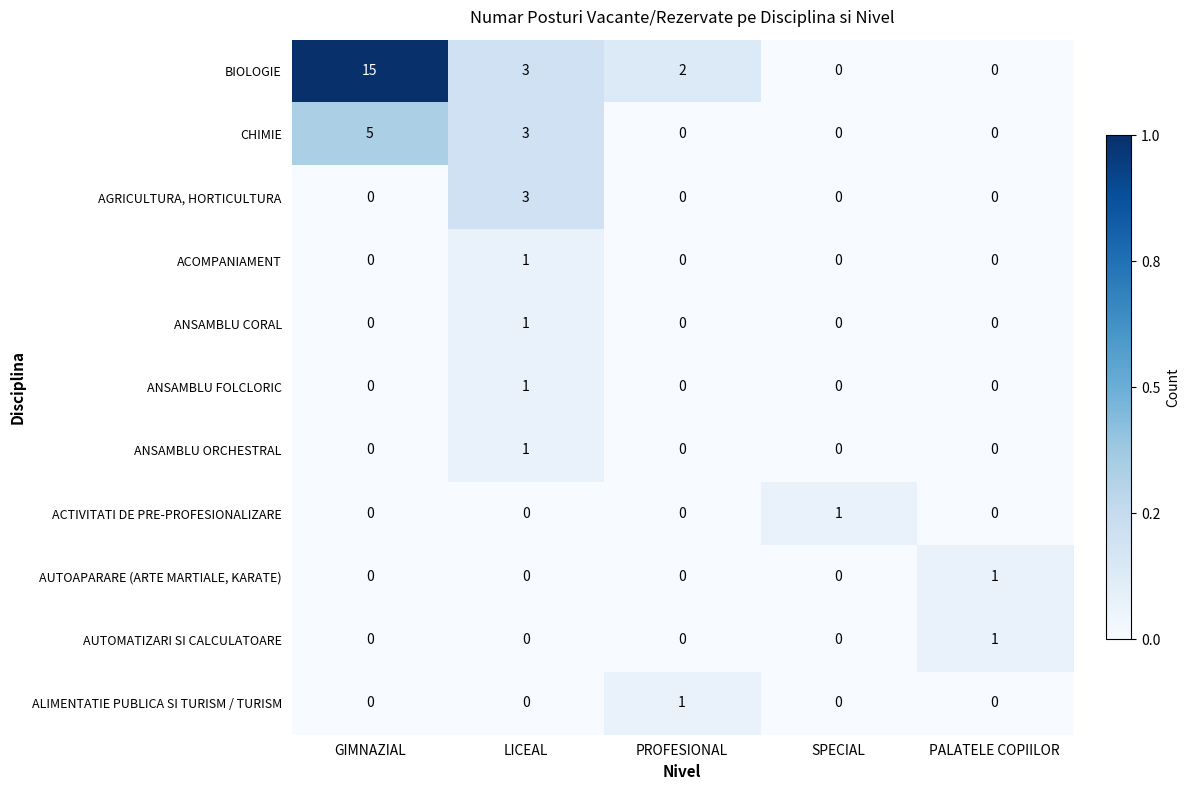

How many ACOMPANIAMENT values are between 0 and 1?

5